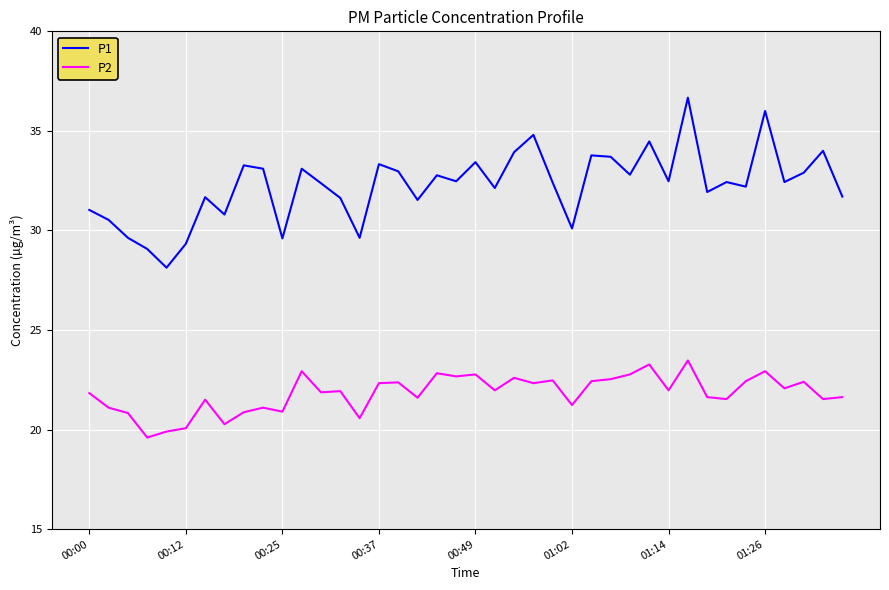

What is the difference between the maximum and minimum values in the P2 series?

3.9